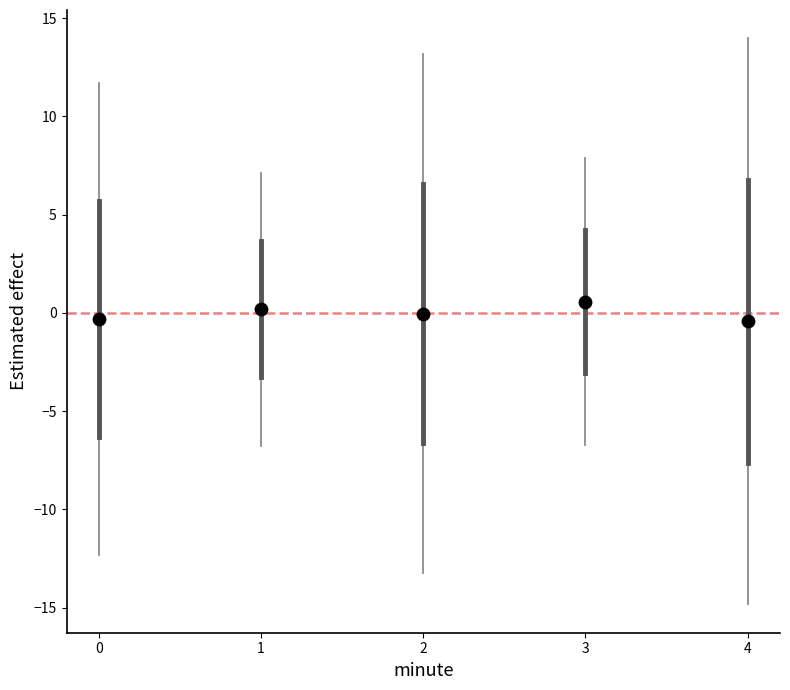

What is the range of Y values (max minus min)?

1.0